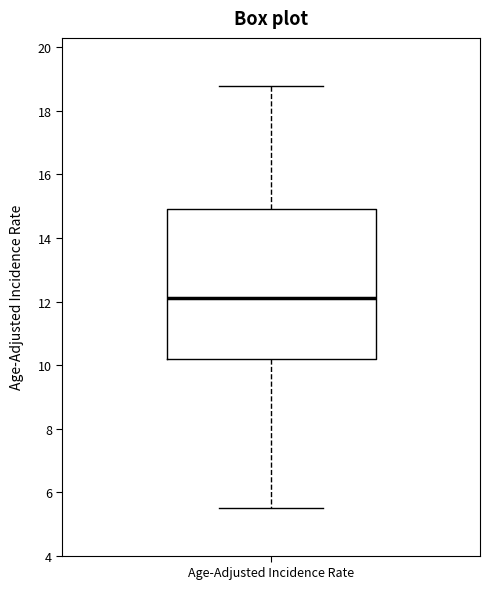

Read this box plot against the y-axis: the position of the median line, the range covered by the box, and the ends of both whiskers. The values are not printed on the chart, so give them approximately, as read against the axis.

median 12.2, box 10.2 to 15.0, whiskers 5.6 to 18.8